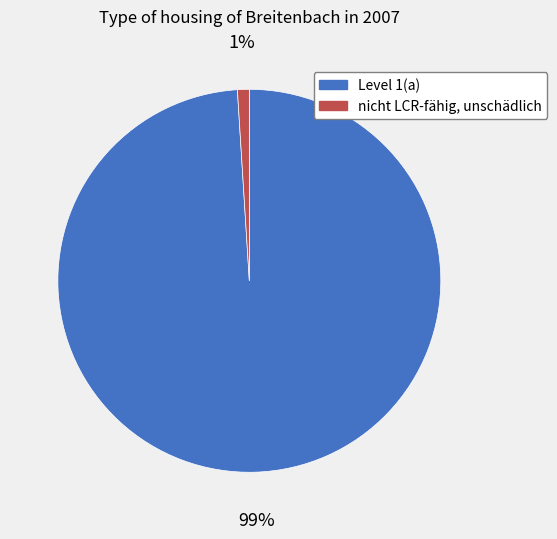

Which category has the biggest portion of the pie?

Level 1(a)